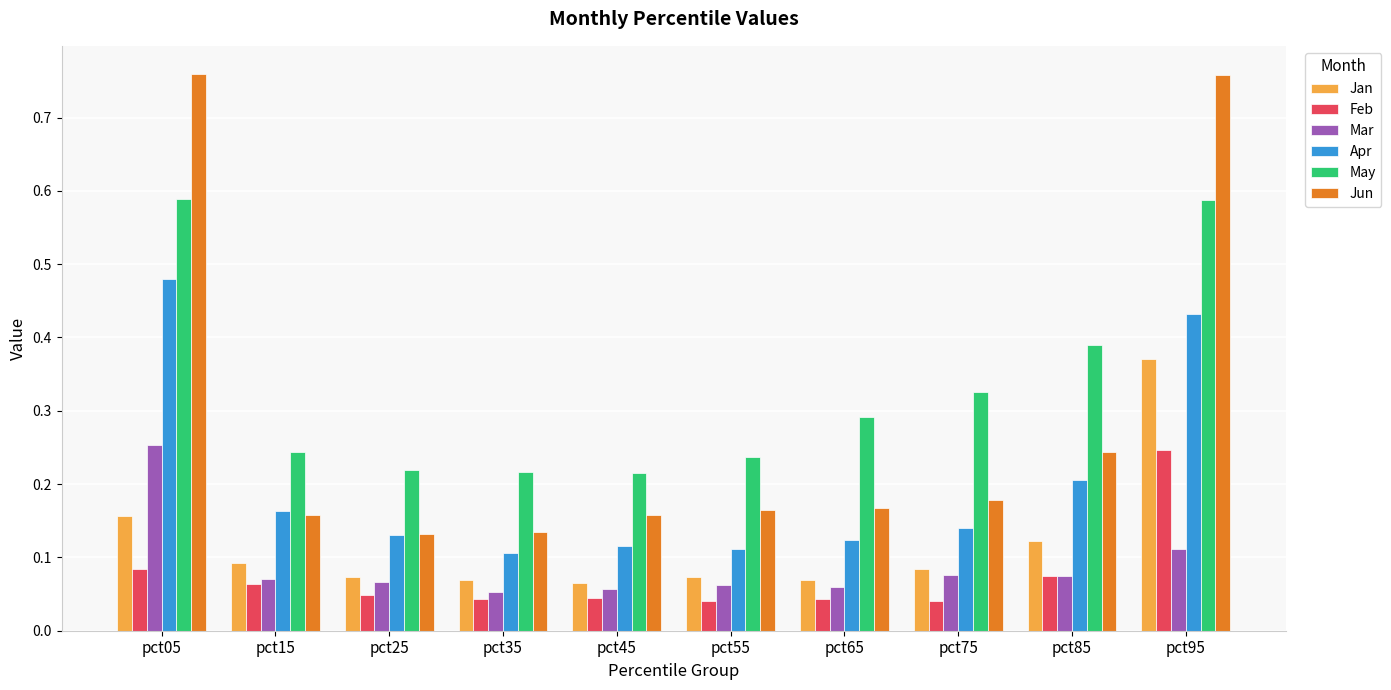

Between pct75 and pct95, which series saw the biggest shift?

Jun